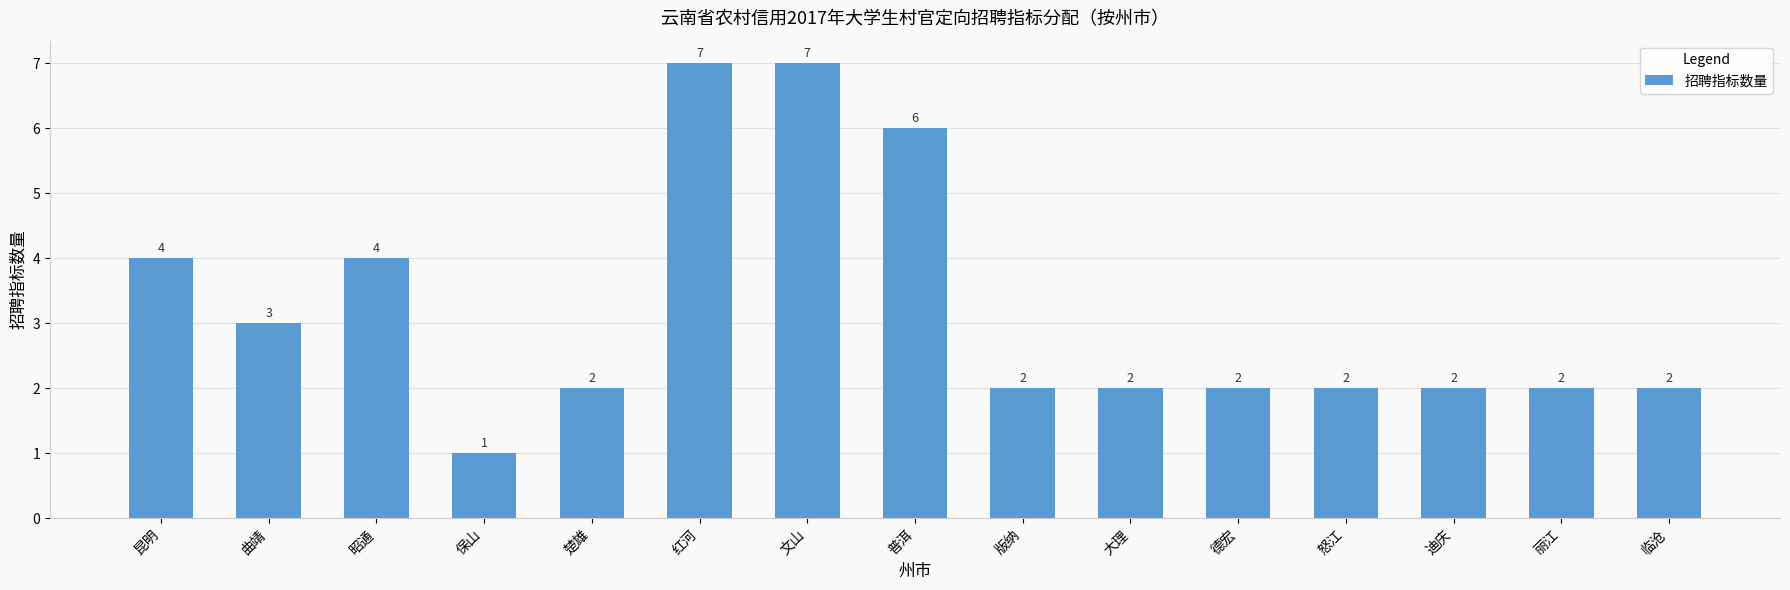

What is the label of the 10th bar from the left?

大理